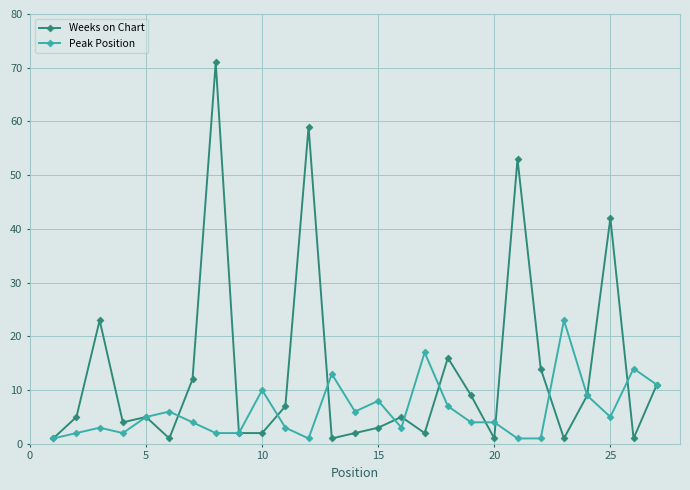

What is the average value of the Weeks on Chart series?

13